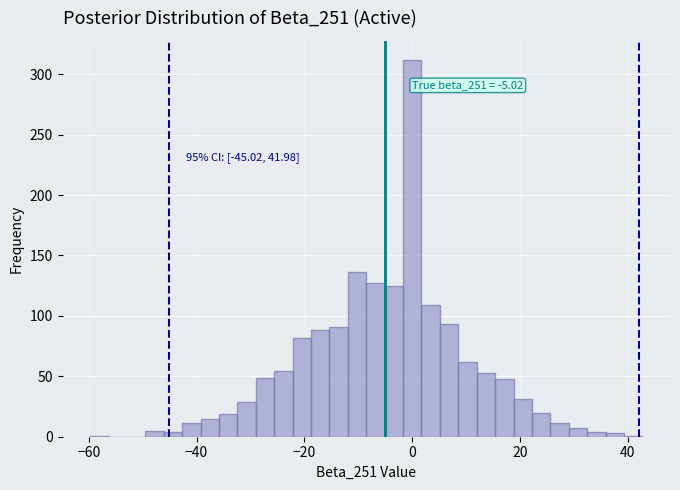

Around what value on the x-axis is the tallest bar? Give the approximate position of its centre, as read against the axis.

0